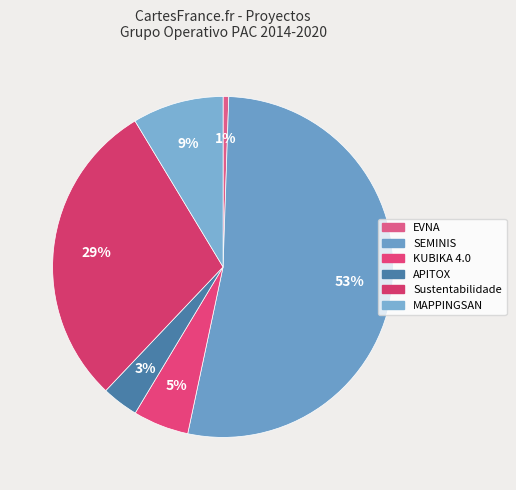

What percentage do Sustentabilidade and KUBIKA 4.0 together represent?

34.6%